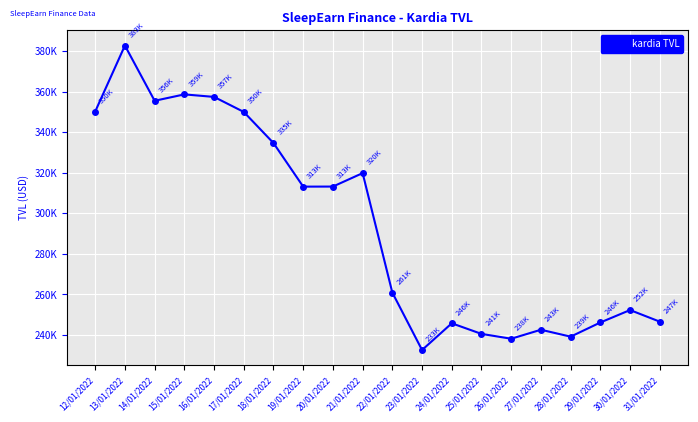

What is the minimum value shown in the chart?

232584.1